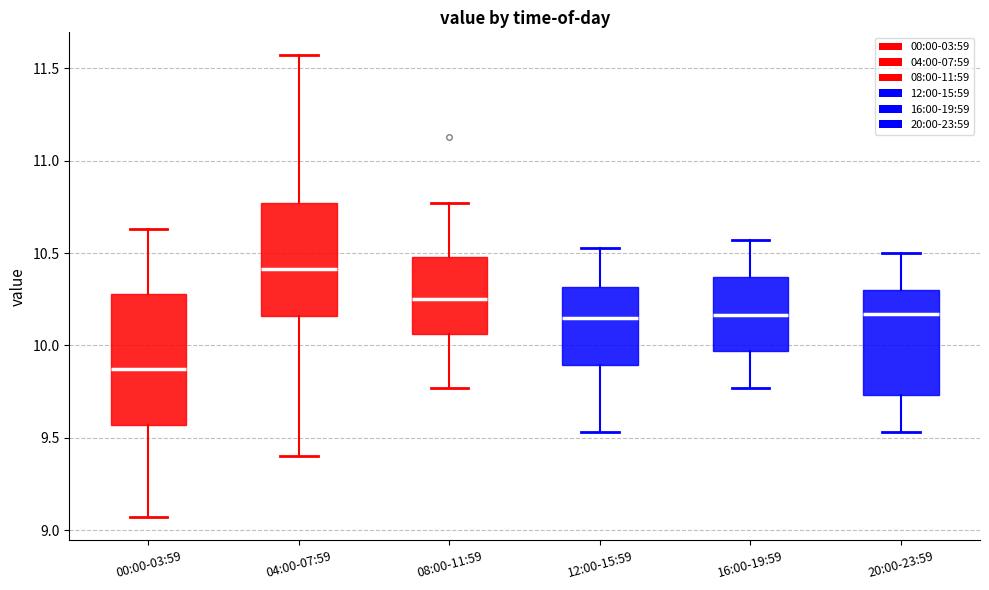

Reading left to right, read every box against the y-axis: the position of its median line, the range the box covers, and the ends of its whiskers. The values are not printed on the chart, so give them approximately, as read against the axis.

00:00-03:59: median 9.85, box 9.55 to 10.30, whiskers 9.05 to 10.65
04:00-07:59: median 10.40, box 10.15 to 10.75, whiskers 9.40 to 11.55
08:00-11:59: median 10.25, box 10.05 to 10.50, whiskers 9.75 to 10.75
12:00-15:59: median 10.15, box 9.90 to 10.30, whiskers 9.55 to 10.55
16:00-19:59: median 10.15, box 9.95 to 10.35, whiskers 9.75 to 10.55
20:00-23:59: median 10.15, box 9.75 to 10.30, whiskers 9.55 to 10.50